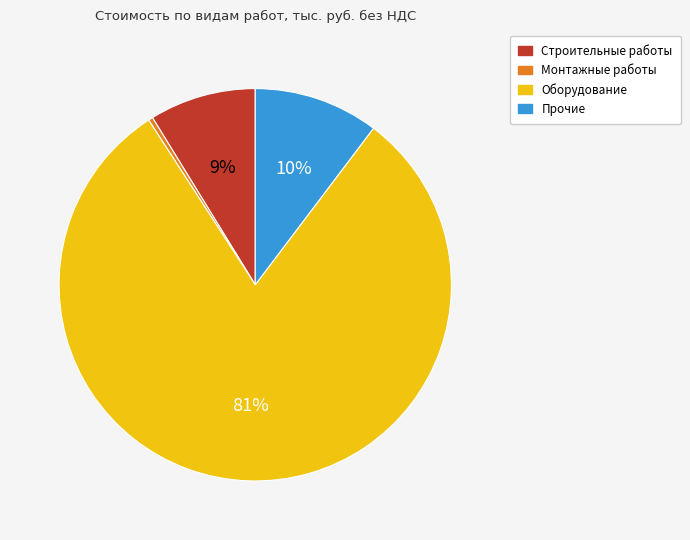

Which slice is the largest?

Оборудование